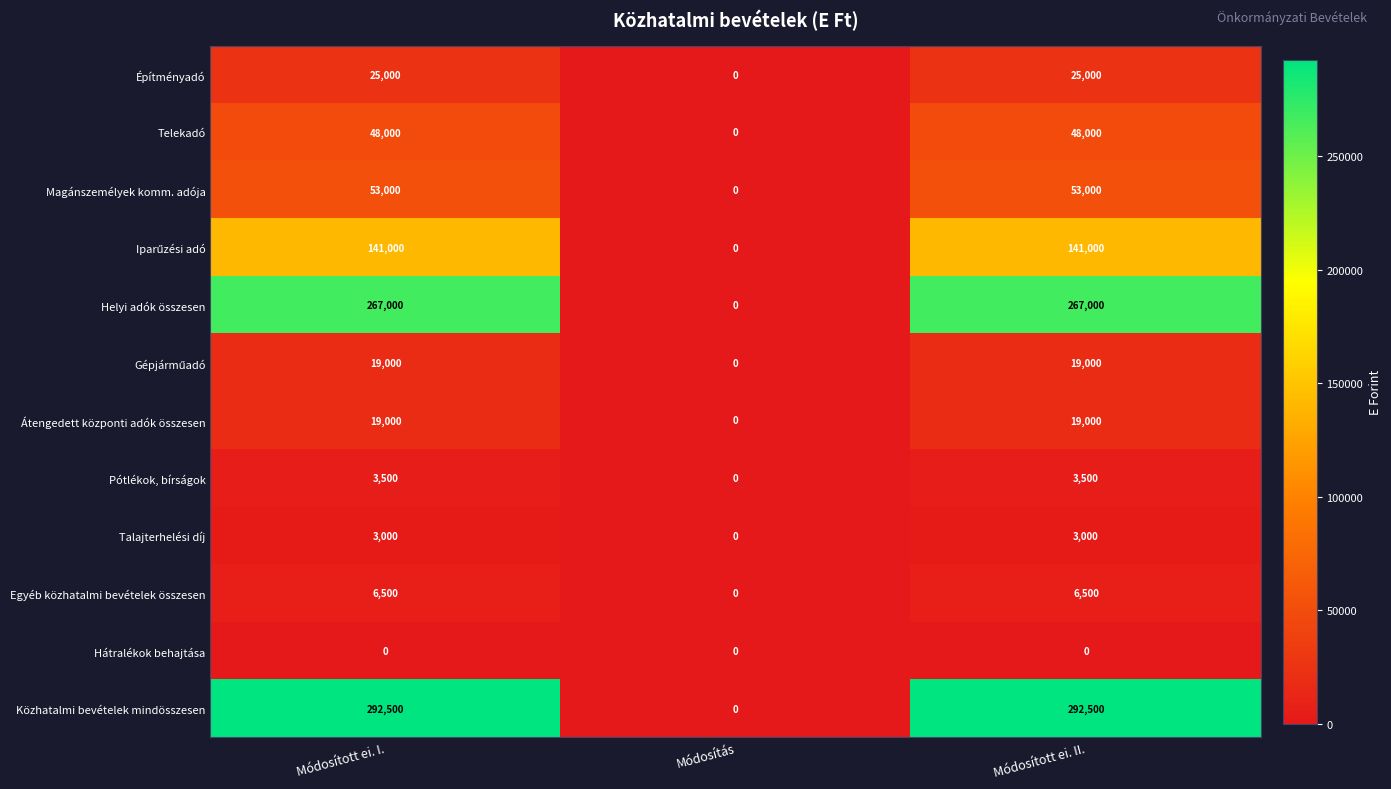

How many data points in Helyi adók összesen are less than 267000?

1